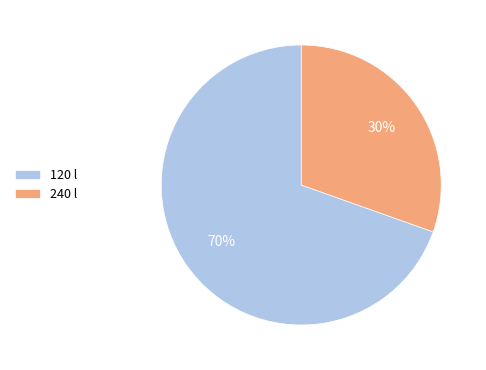

Between 240 and 120, which is larger?

120